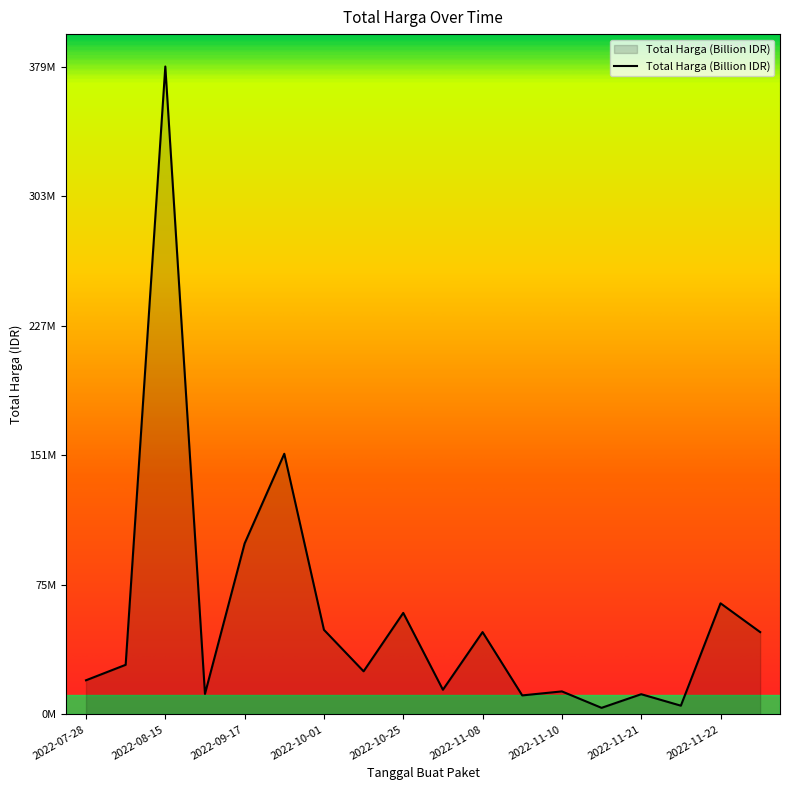

What is the difference between the maximum and minimum values?

375250000